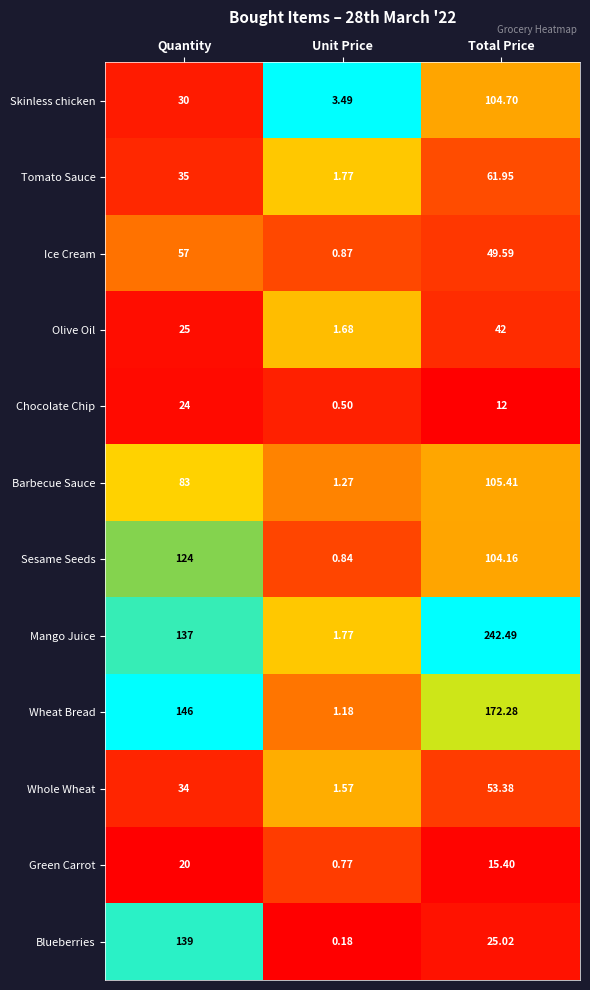

Which series has the largest range (max minus min)?

Mango Juice